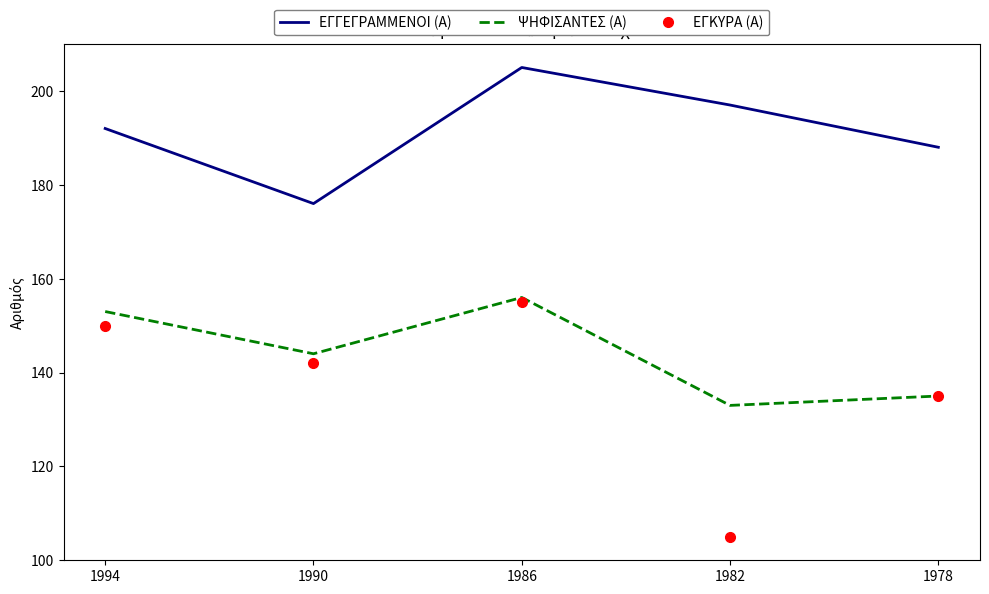

Where does the ΕΓΚΥΡΑ (Α) series first go above 142?

1994